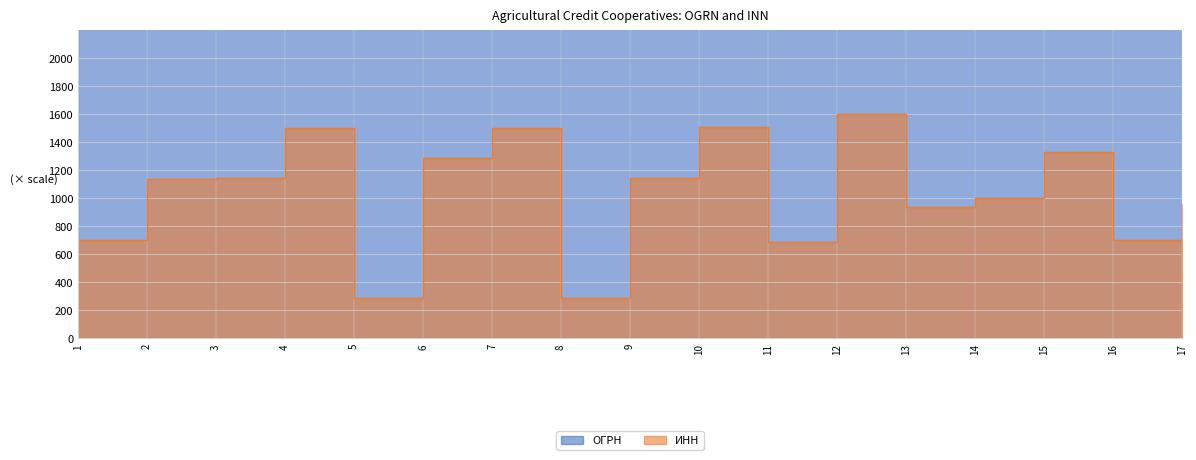

At which category does the chart reach its peak across all series?

17